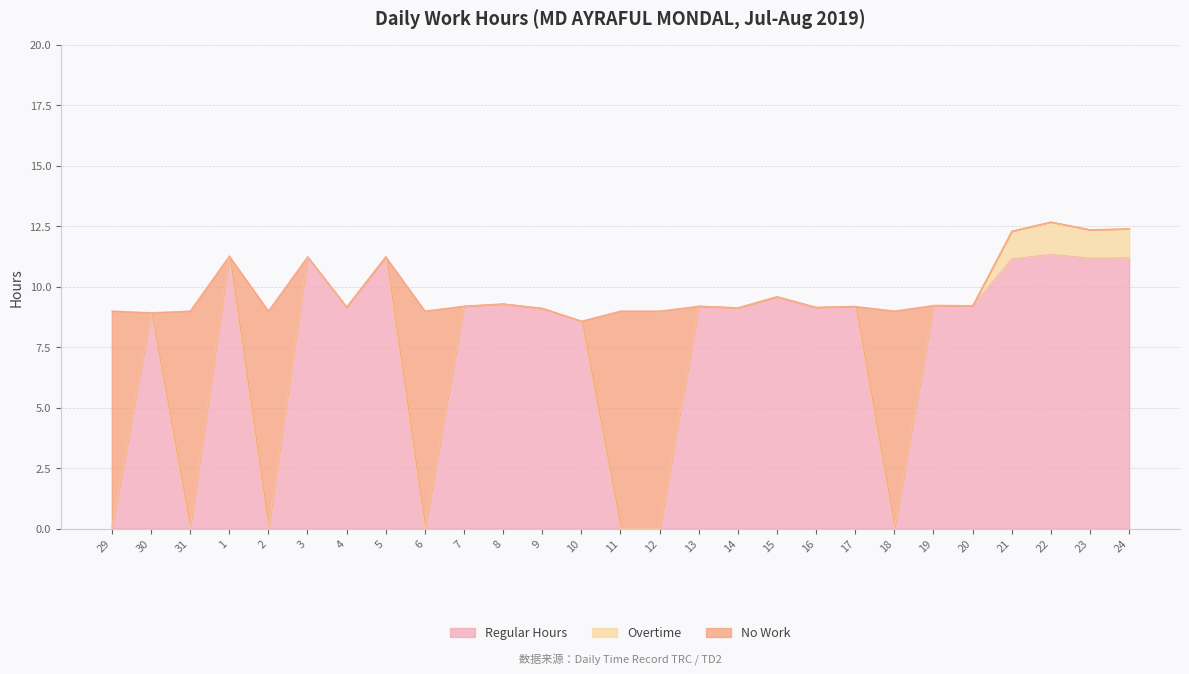

What position from the right is 6?

19